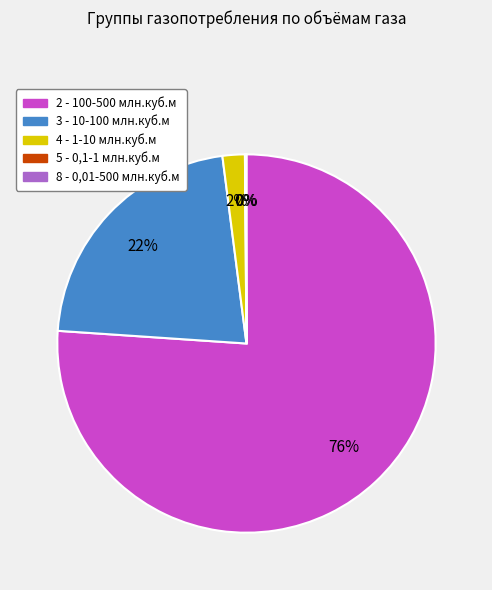

To the nearest percent, what is the difference between the largest and smallest slice percentages?

76%